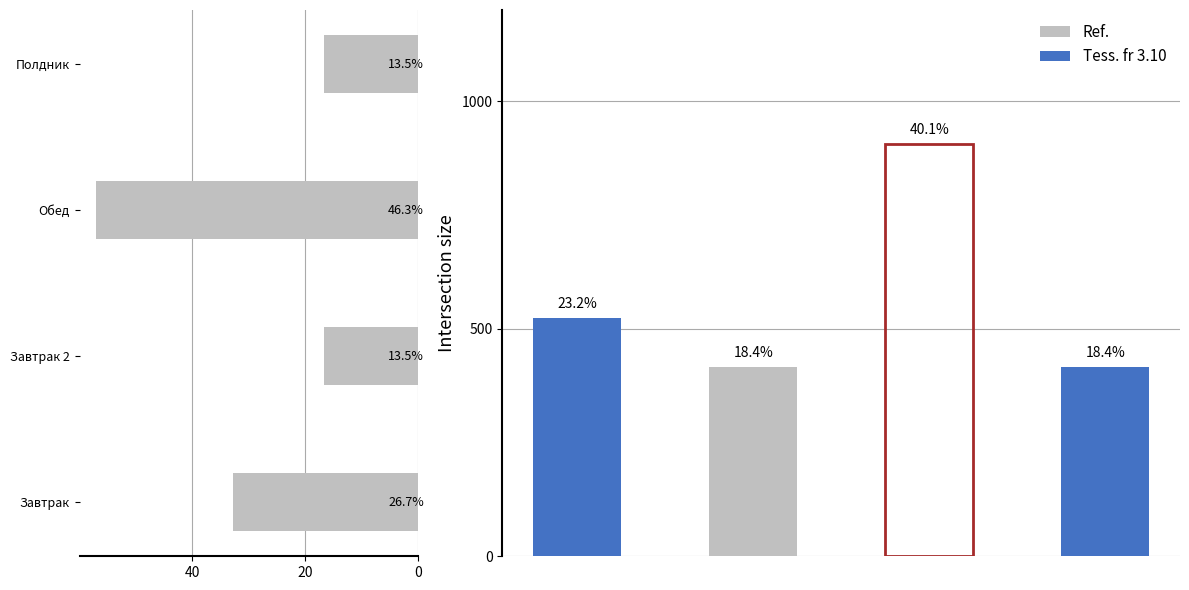

How many values are below 32?

2